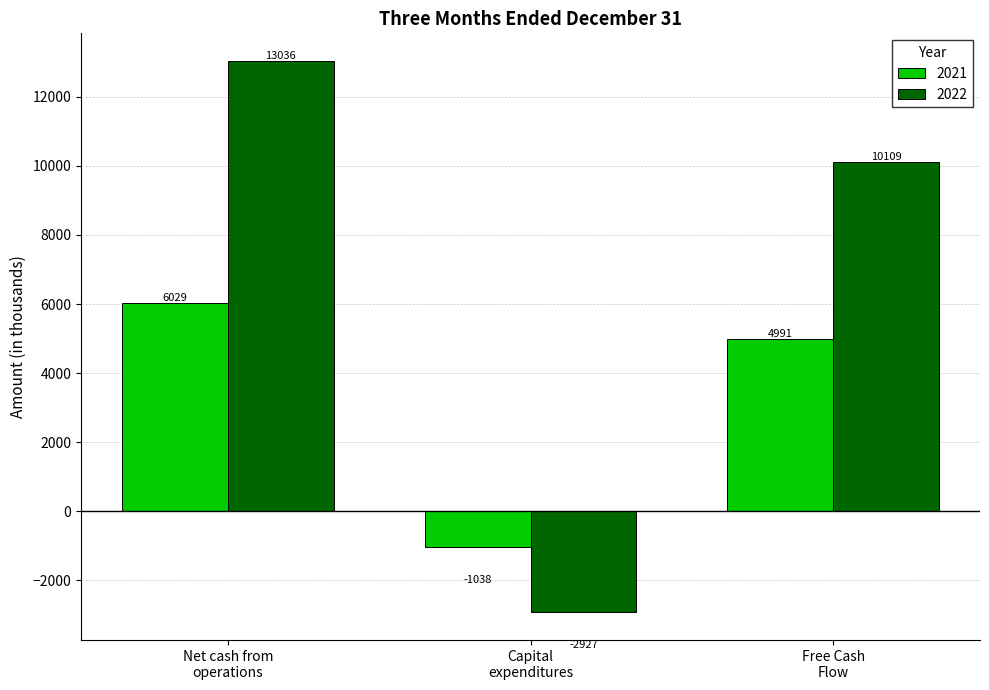

Which series has the largest total across all categories?

2022